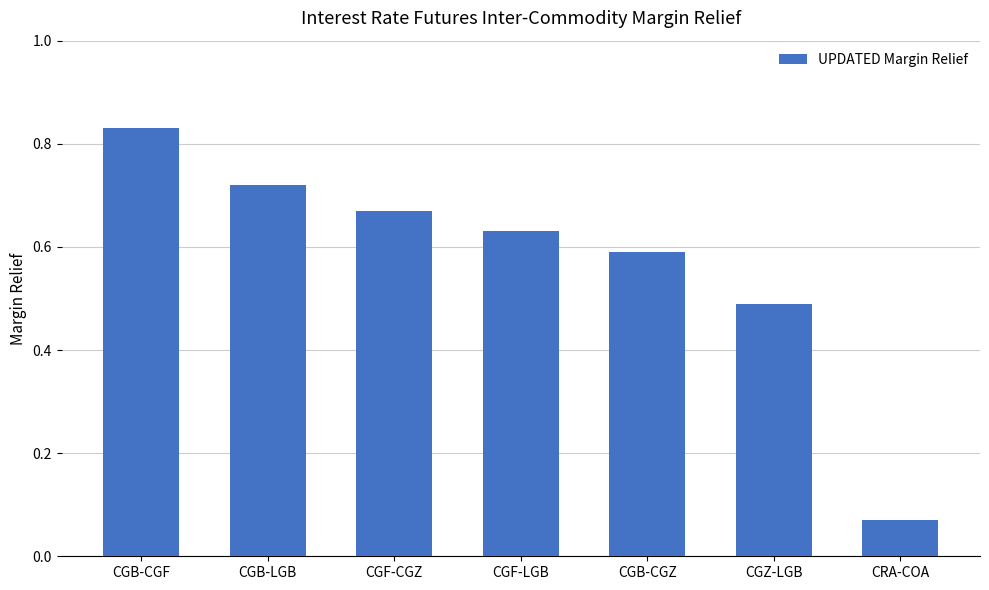

List the labels in order of value, smallest first.

CRA-COA, CGZ-LGB, CGB-CGZ, CGF-LGB, CGF-CGZ, CGB-LGB, CGB-CGF